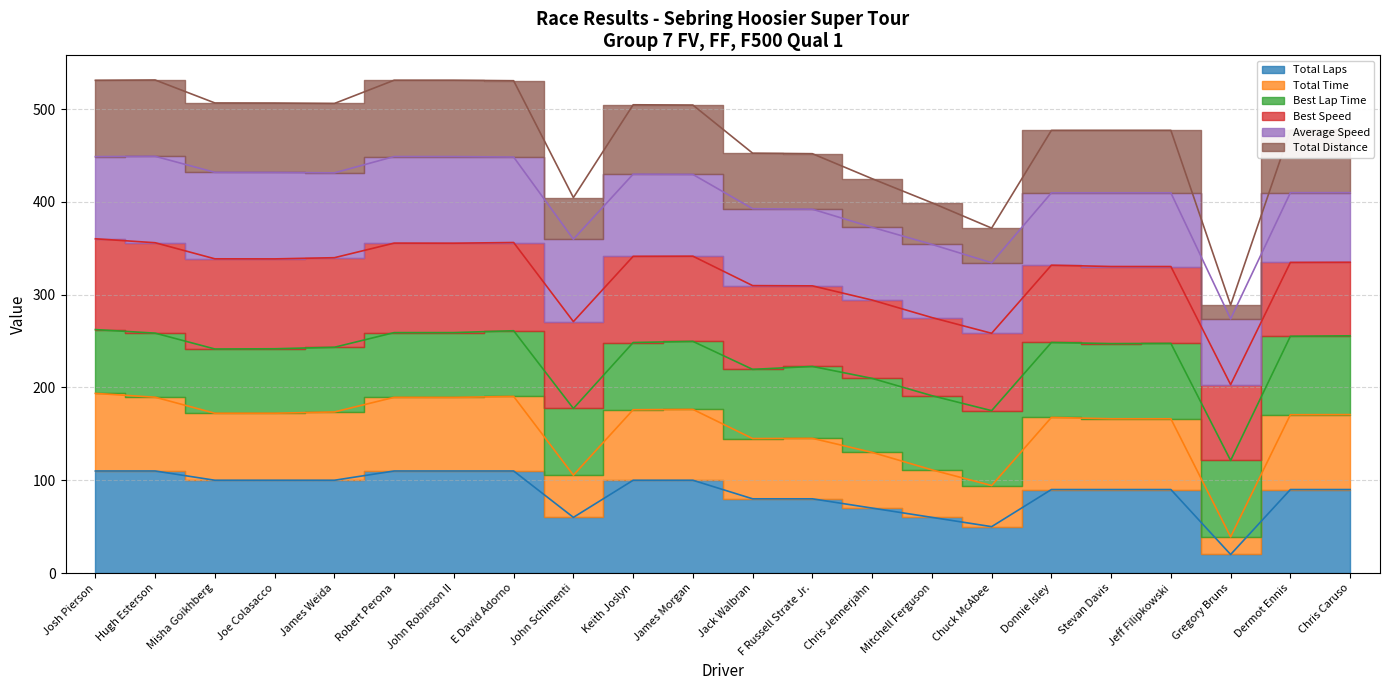

Which series changed the most between Donnie Isley and Stevan Davis?

Total Time